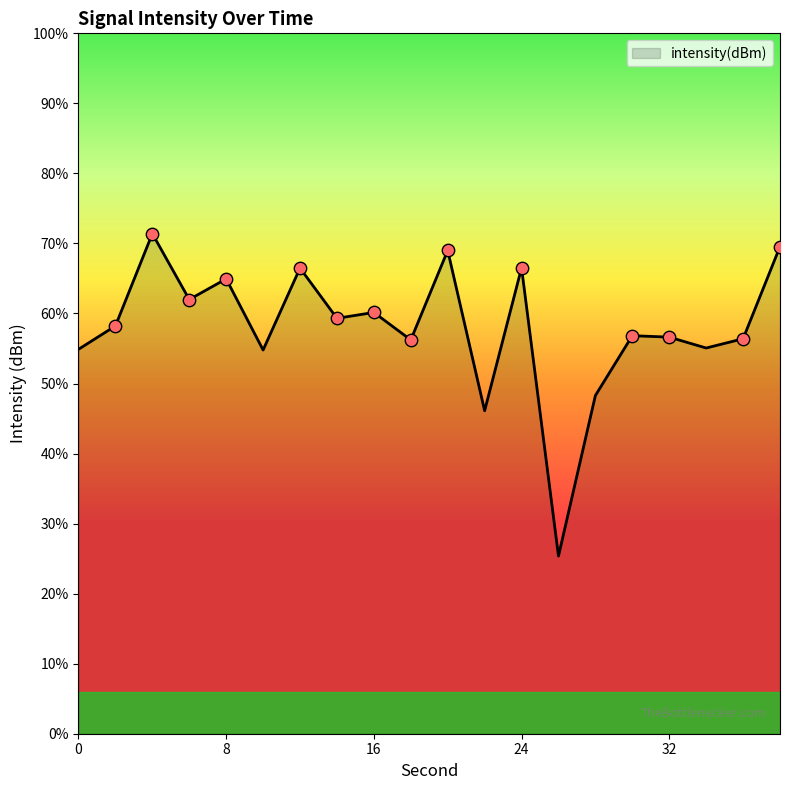

What is the change in value from 22 to 24?

+10.2